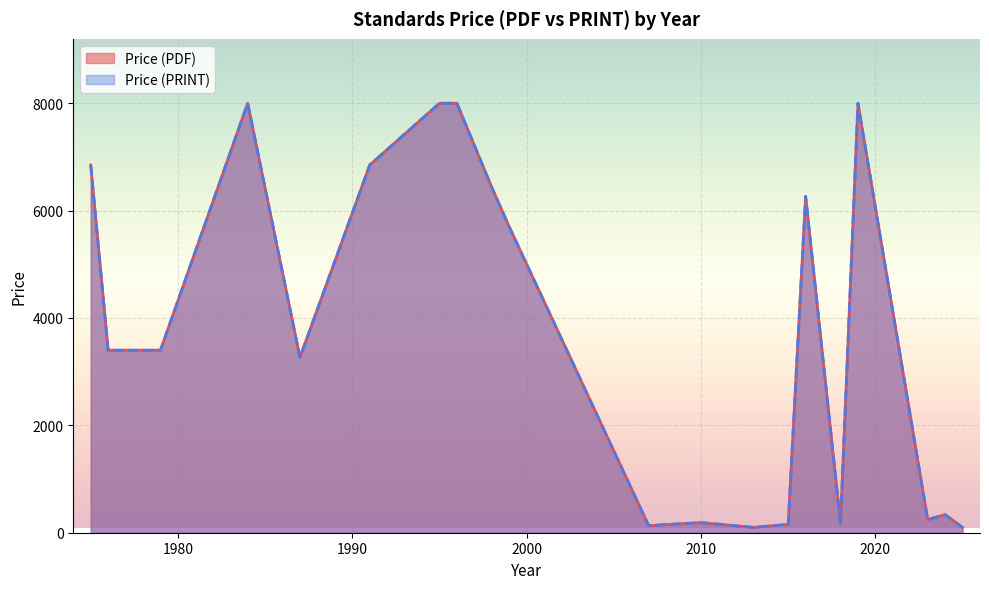

How many values in Price (PDF) are above zero?

39